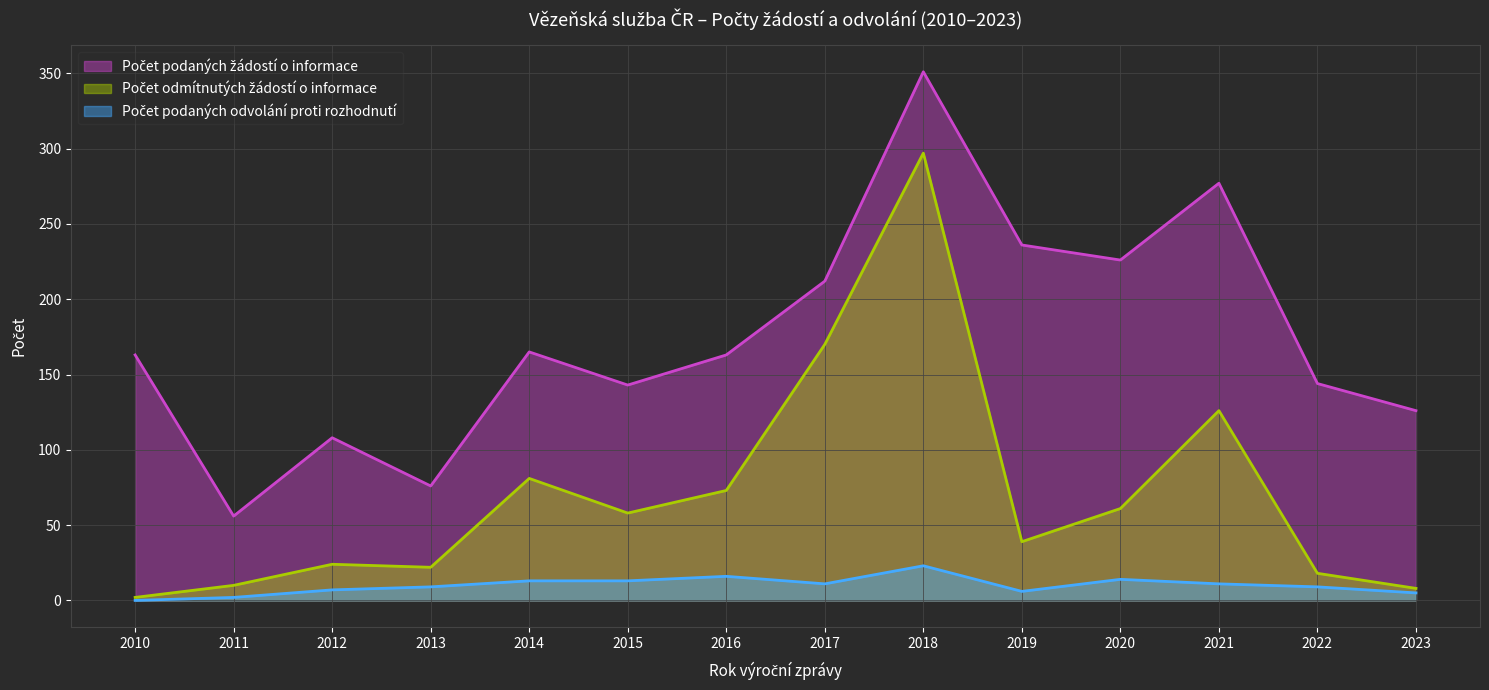

List the series in order of their peak value, lowest first.

Počet podaných odvolání proti rozhodnutí, Počet odmítnutých žádostí o informace, Počet podaných žádostí o informace